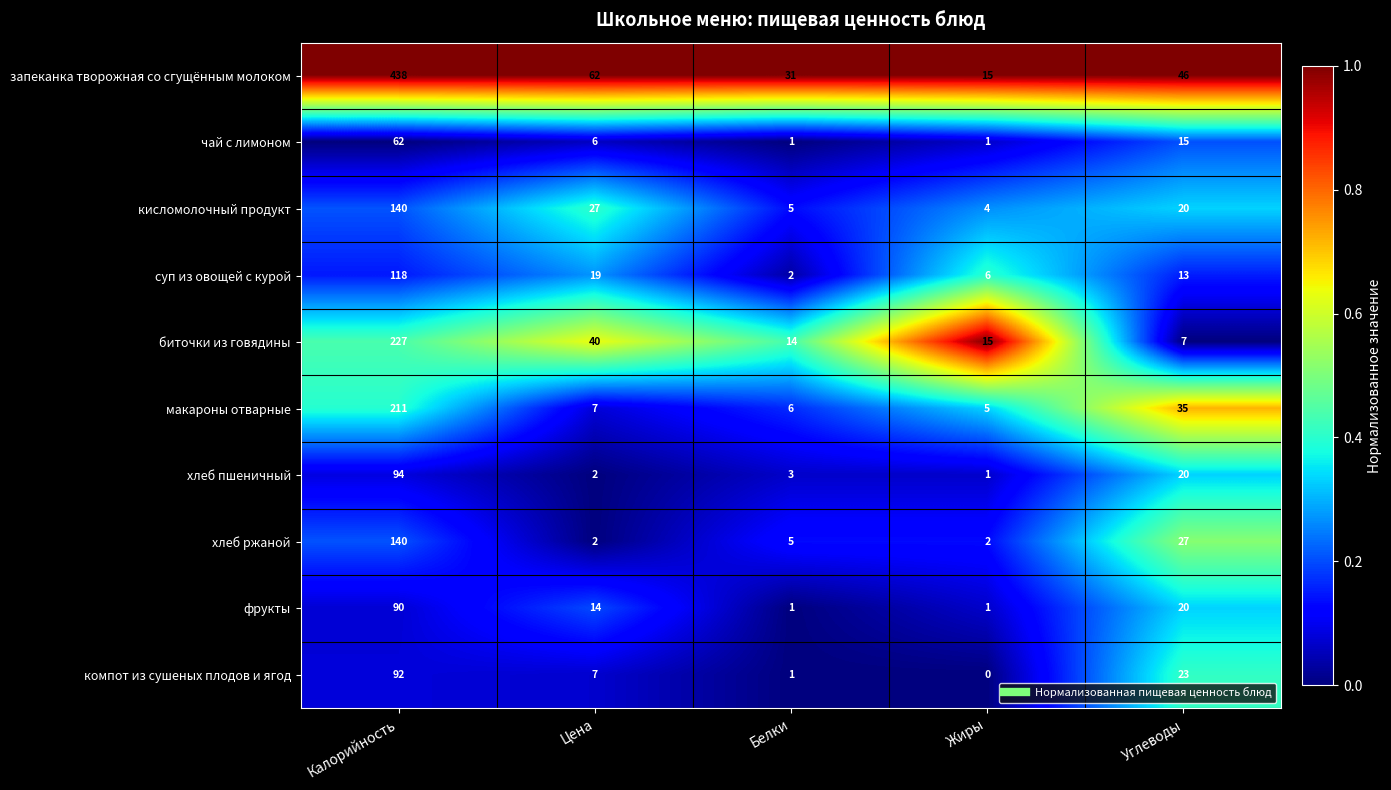

What is the sum of the суп из овощей с курой values at Цена and Углеводы?

32